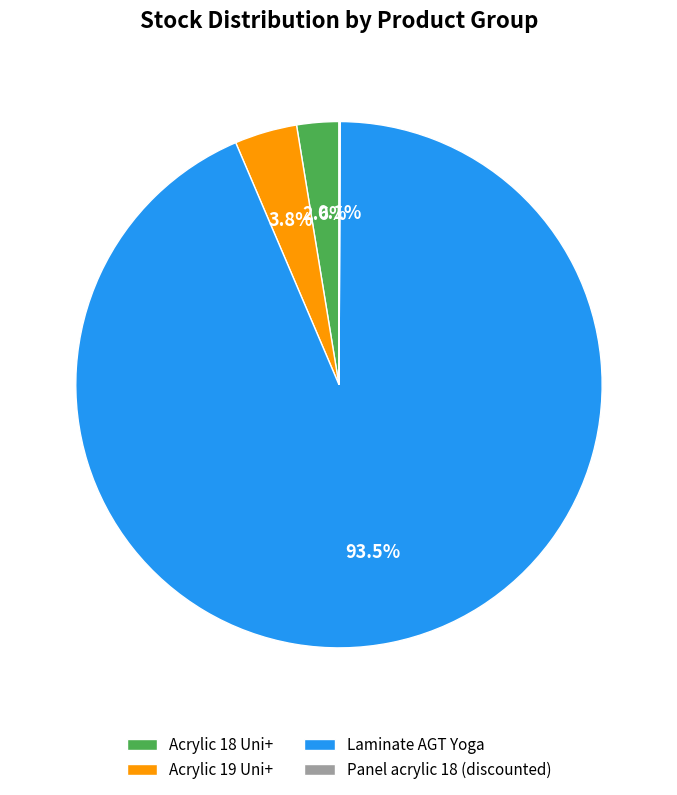

What percentage is NOT represented by Acrylic 18 Uni+?

97.4%